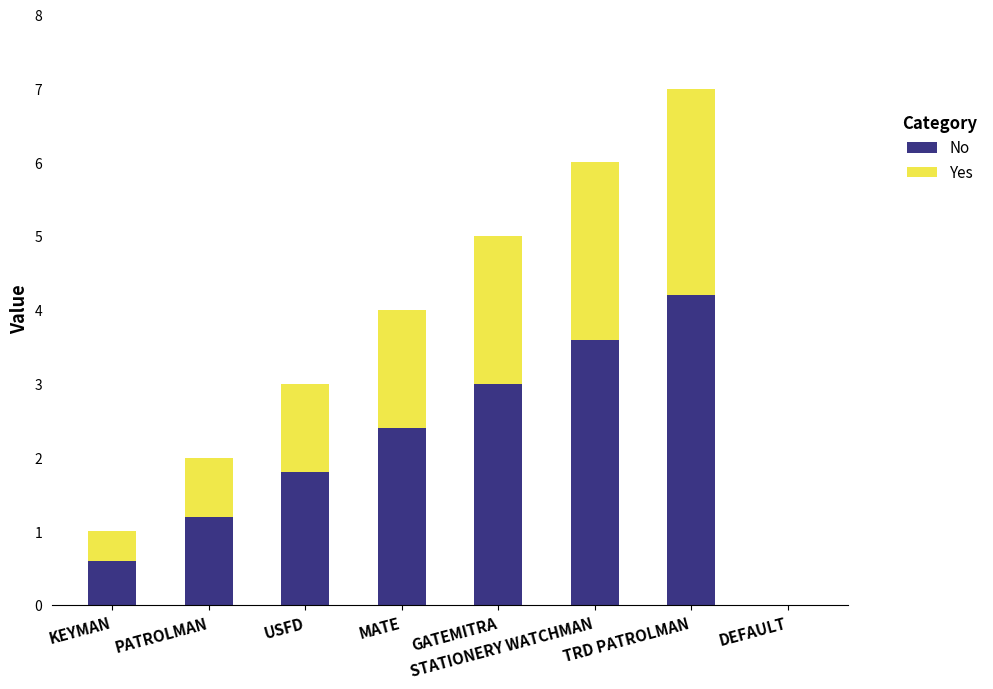

At which category is the sum across all series the highest?

TRD PATROLMAN